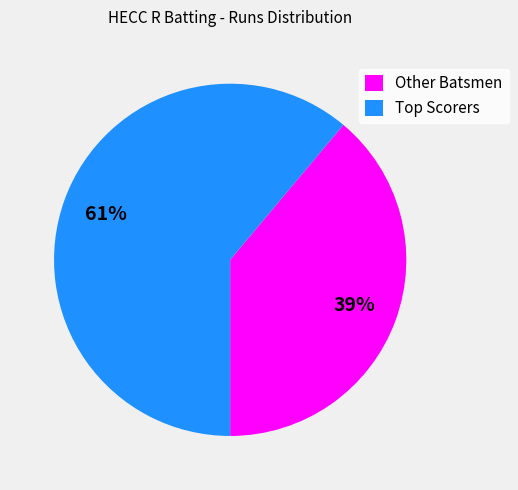

What is the smallest slice in the pie chart?

Other Batsmen